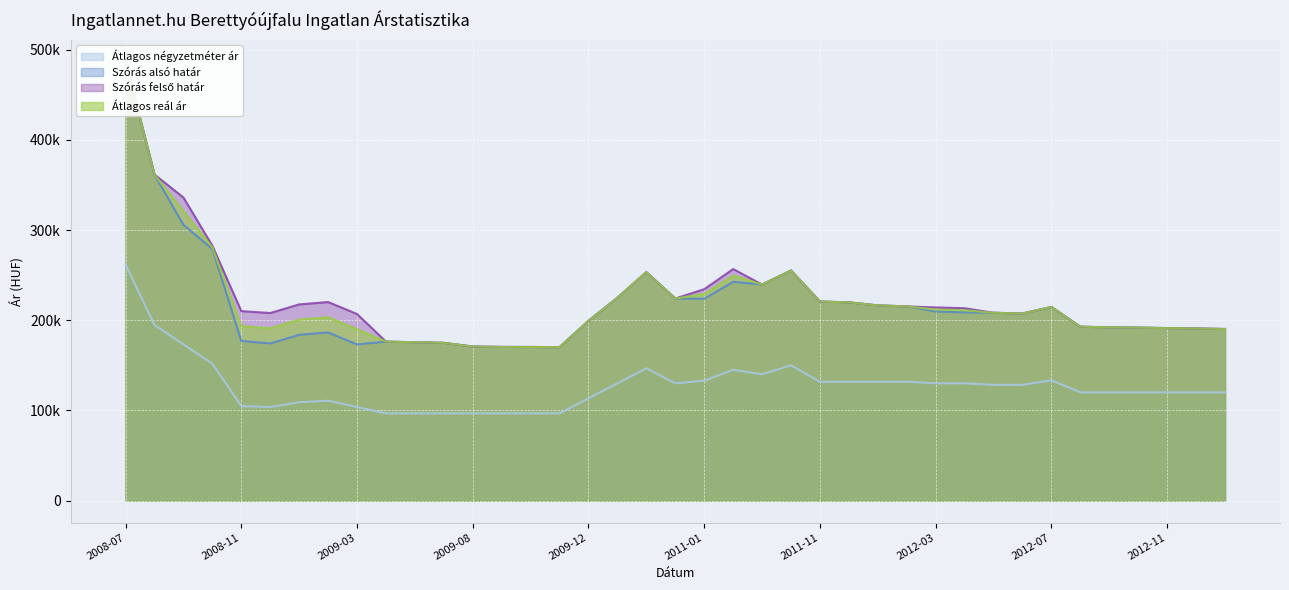

At how many categories does at least one series exceed 383055?

1